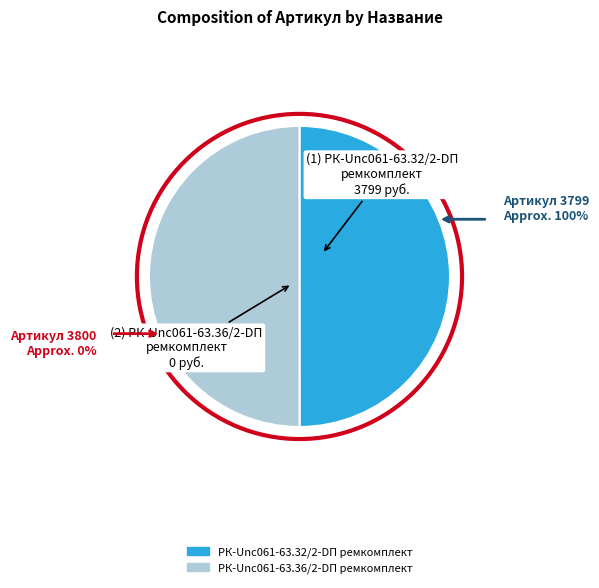

Is the sum of РК-Unc061-63.36/2-DП ремкомплект and РК-Unc061-63.32/2-DП ремкомплект greater than half?

Yes